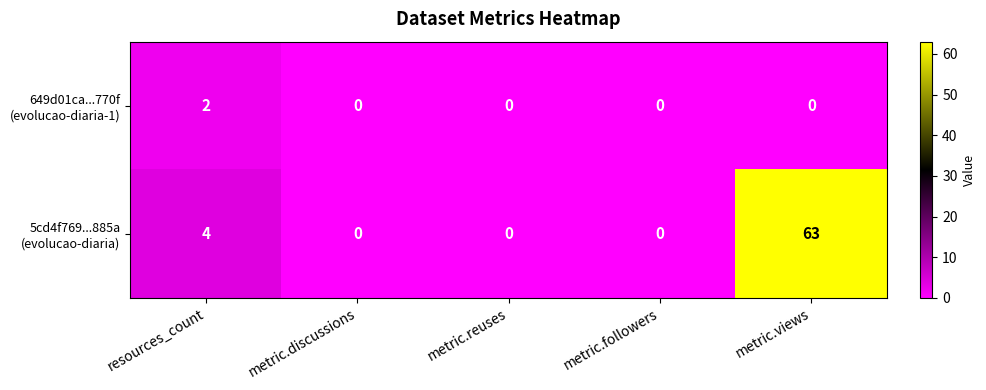

How many categories are shown in the chart?

5